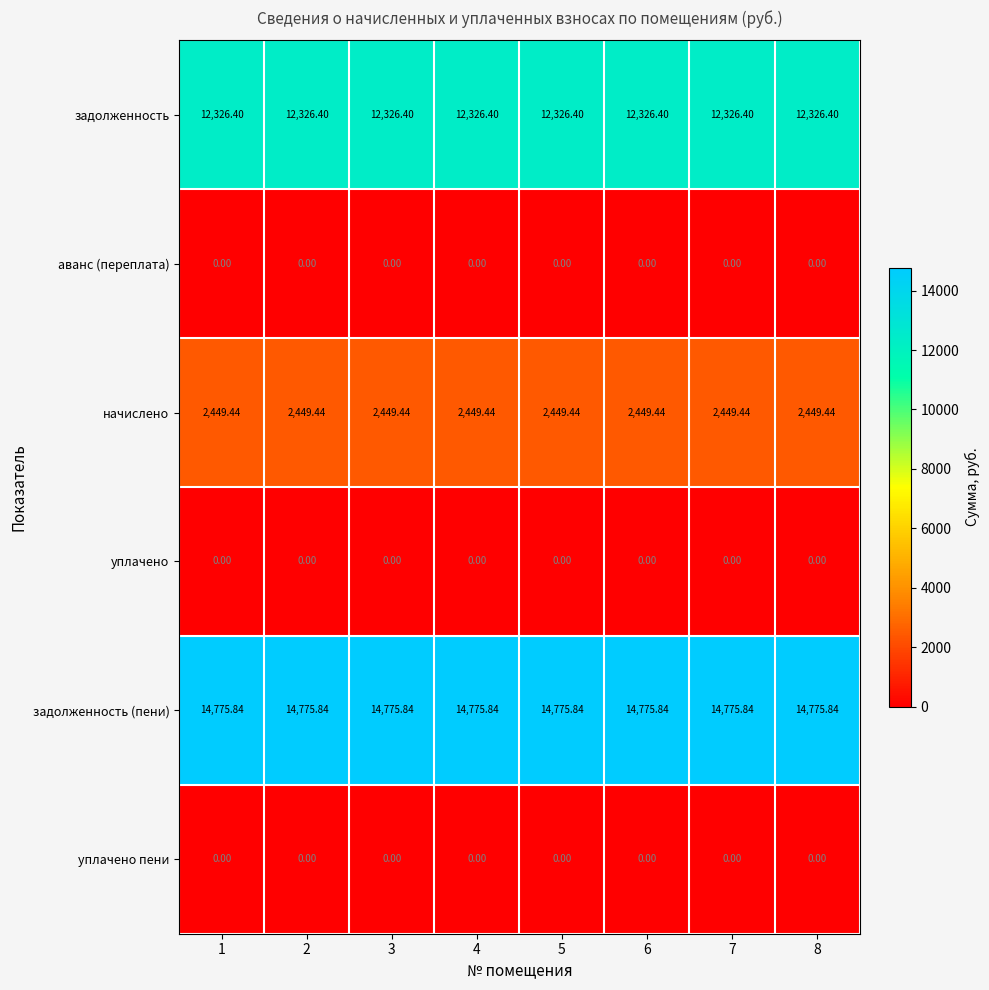

Is the value of задолженность at 1 greater than the value of начислено at 8?

Yes